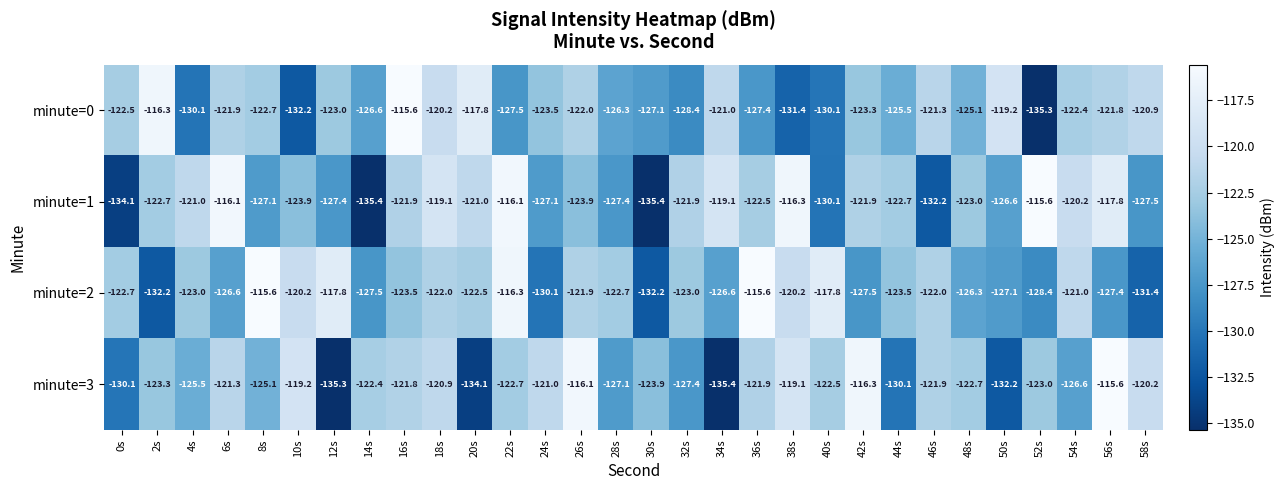

Between 18s and 50s, which series saw the biggest shift?

minute=3